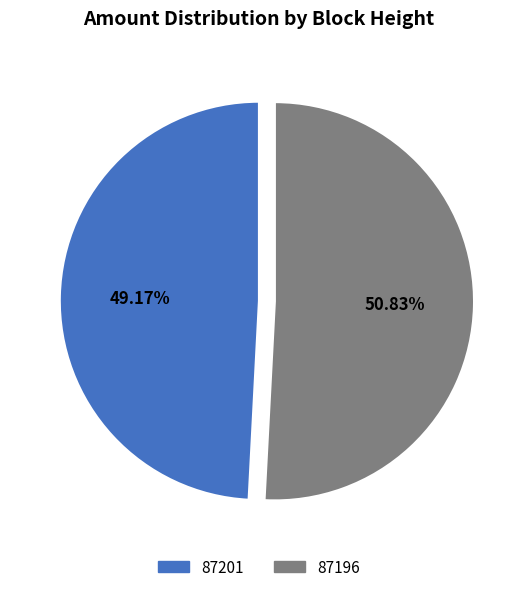

Which category has the biggest portion of the pie?

87196